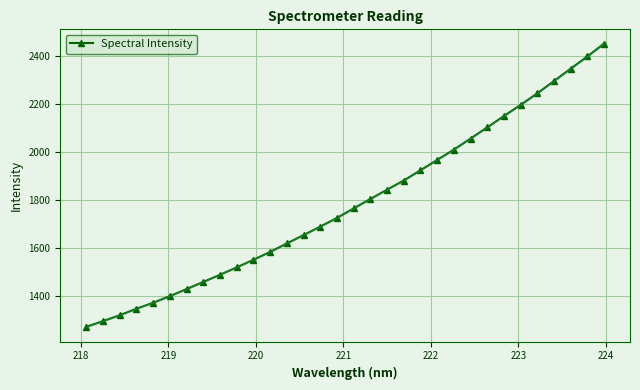

What is the value of the Spectral Intensity point at the 8th from the left?

1456.6